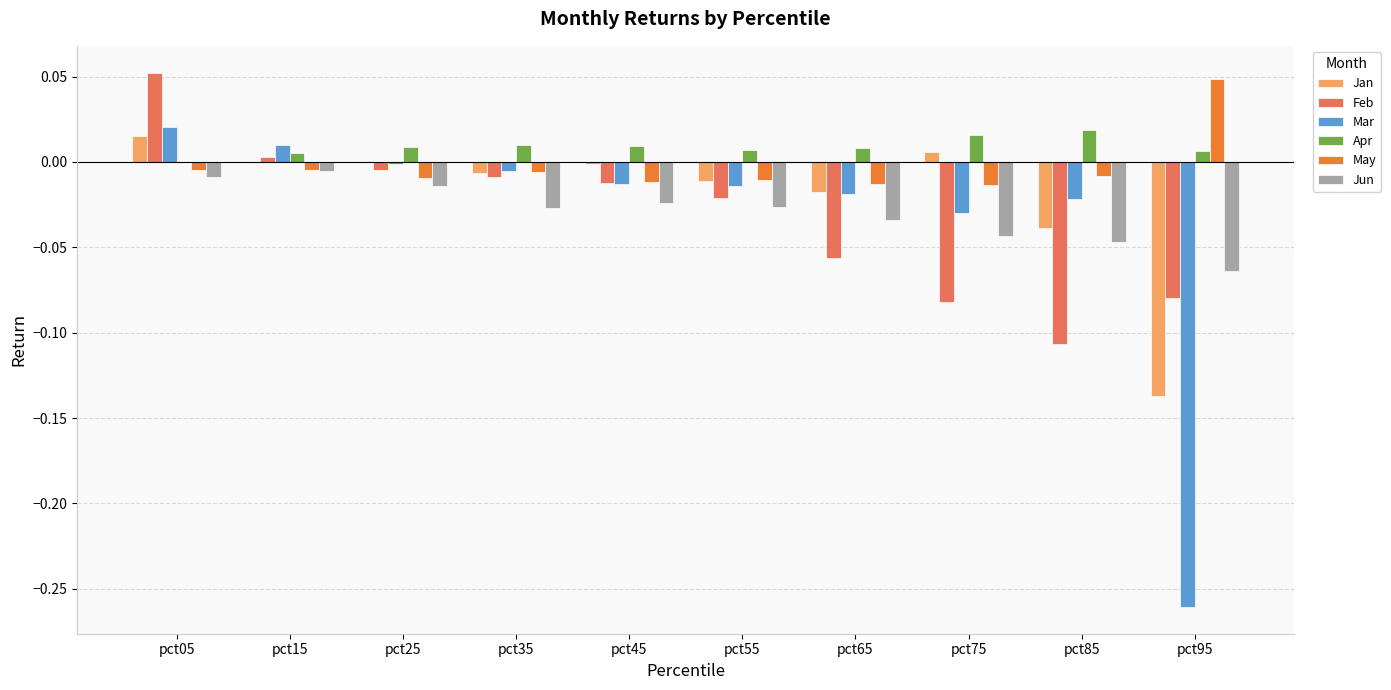

What are all the series names shown in the legend?

Jan, Feb, Mar, Apr, May, Jun